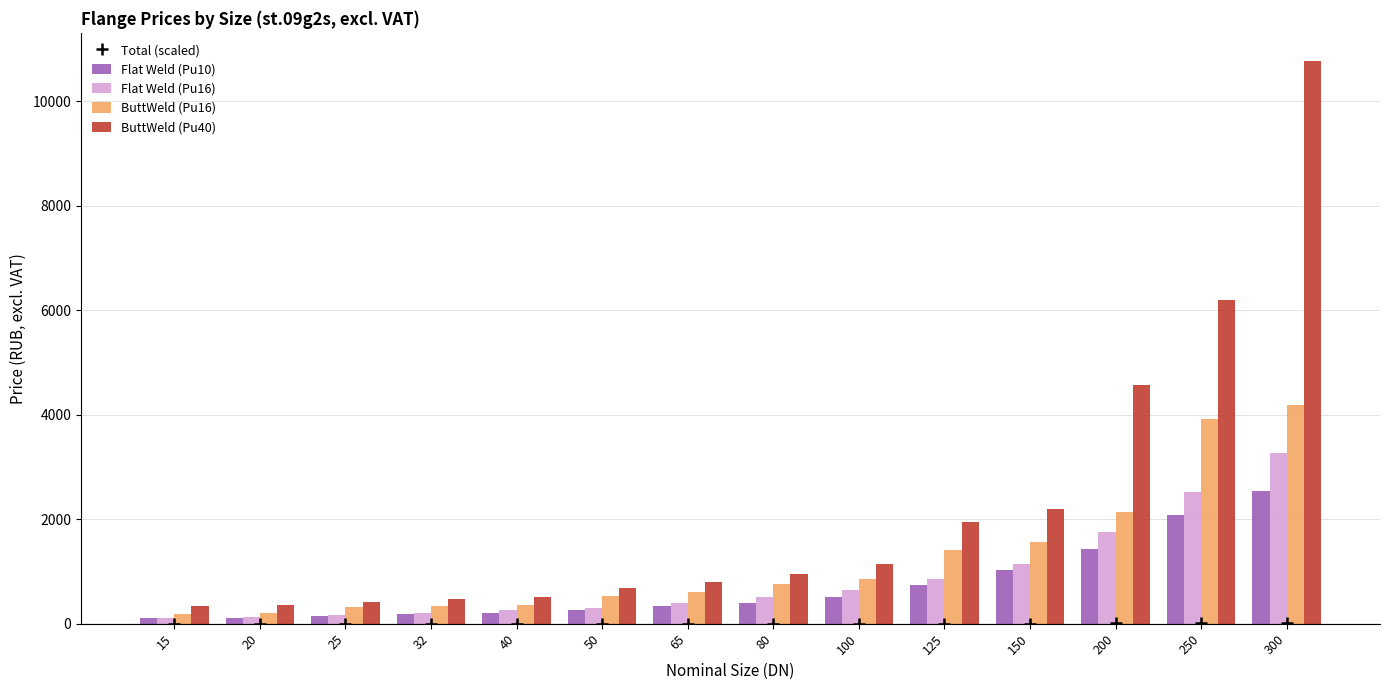

Rank the series by their maximum value, from highest to lowest.

ButtWeld (Pu40), ButtWeld (Pu16), Flat Weld (Pu16), Flat Weld (Pu10), Total (scaled)